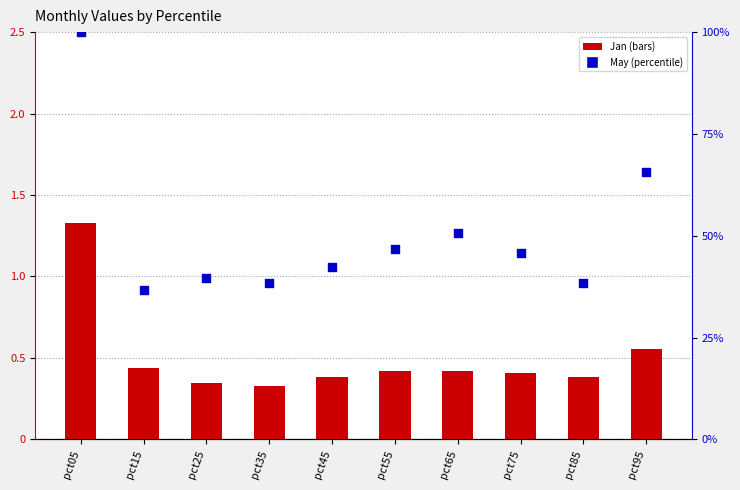

At which category is the sum across all series the highest?

pct05